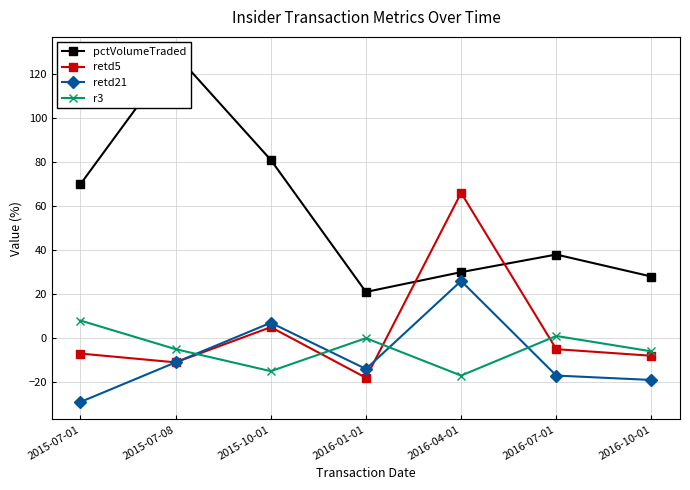

Is the value of retd5 at 2016-04-01 greater than the value of retd21 at 2016-01-01?

Yes